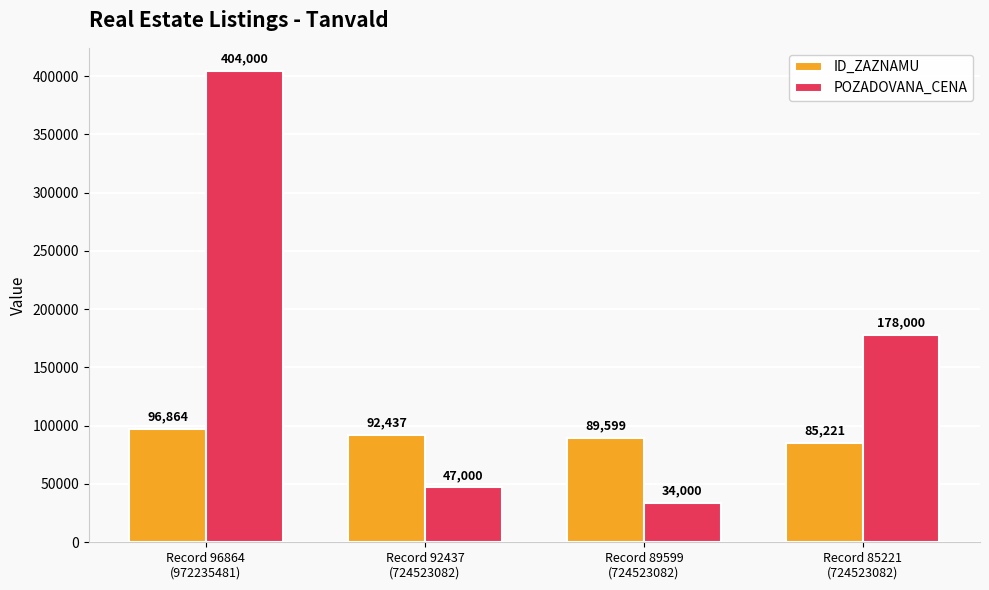

Count the number of categories in the chart.

4